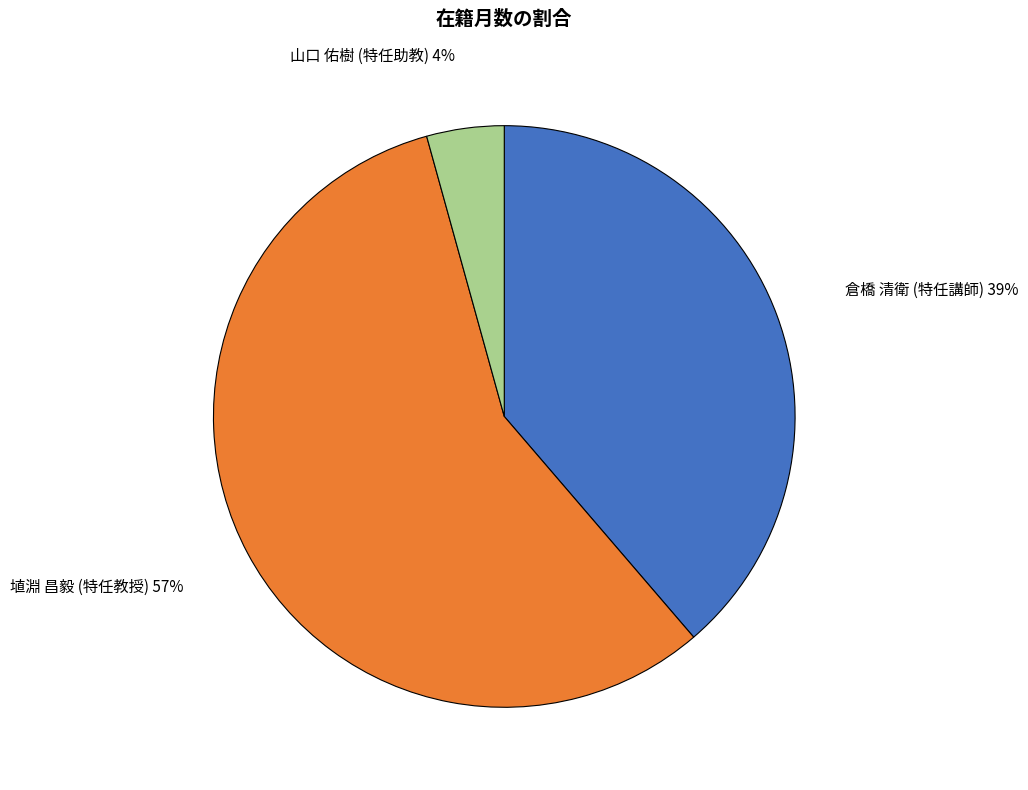

Rank the categories by value from highest to lowest.

埴淵 昌毅 (特任教授), 倉橋 清衛 (特任講師), 山口 佑樹 (特任助教)